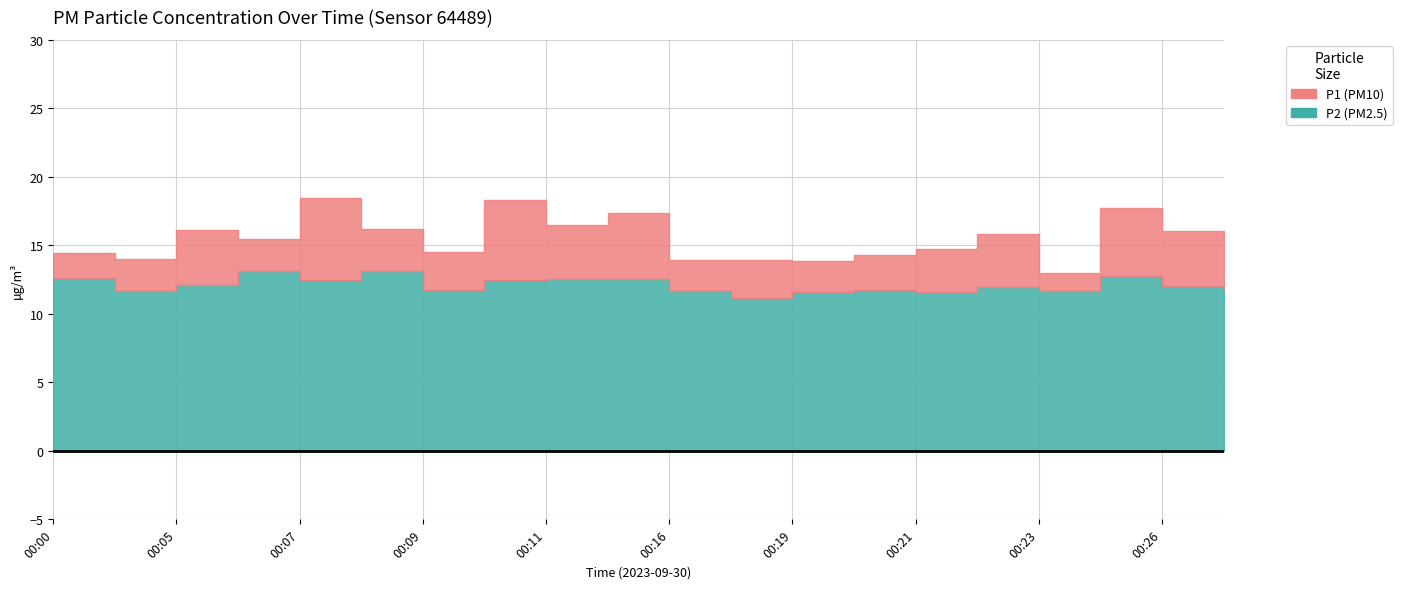

List the series in order of their overall mean, highest first.

P1, P2